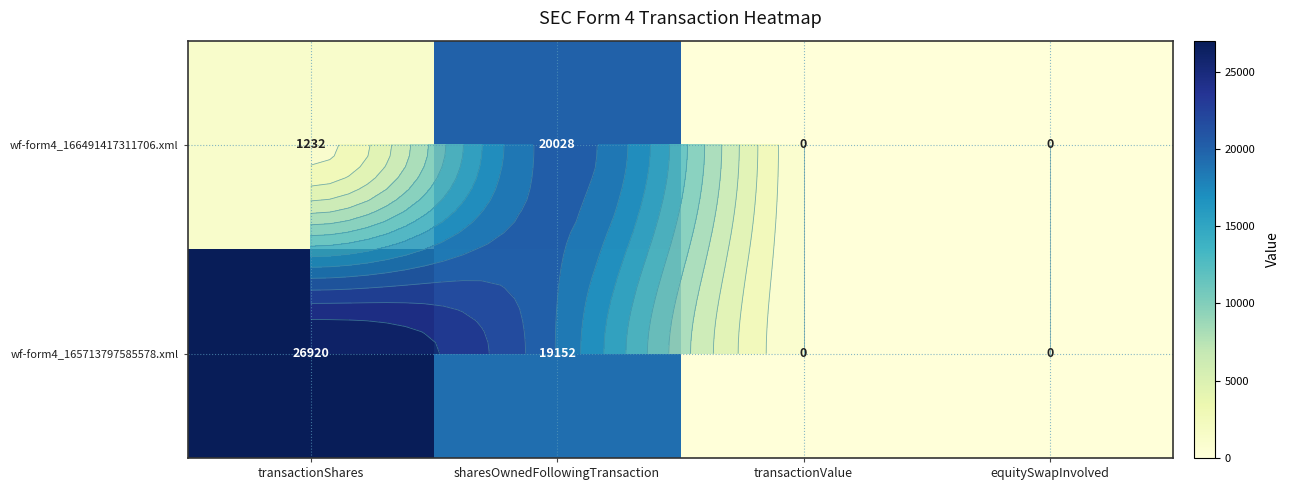

Is it true that wf-form4_166491417311706.xml equals 6919 at equitySwapInvolved?

False